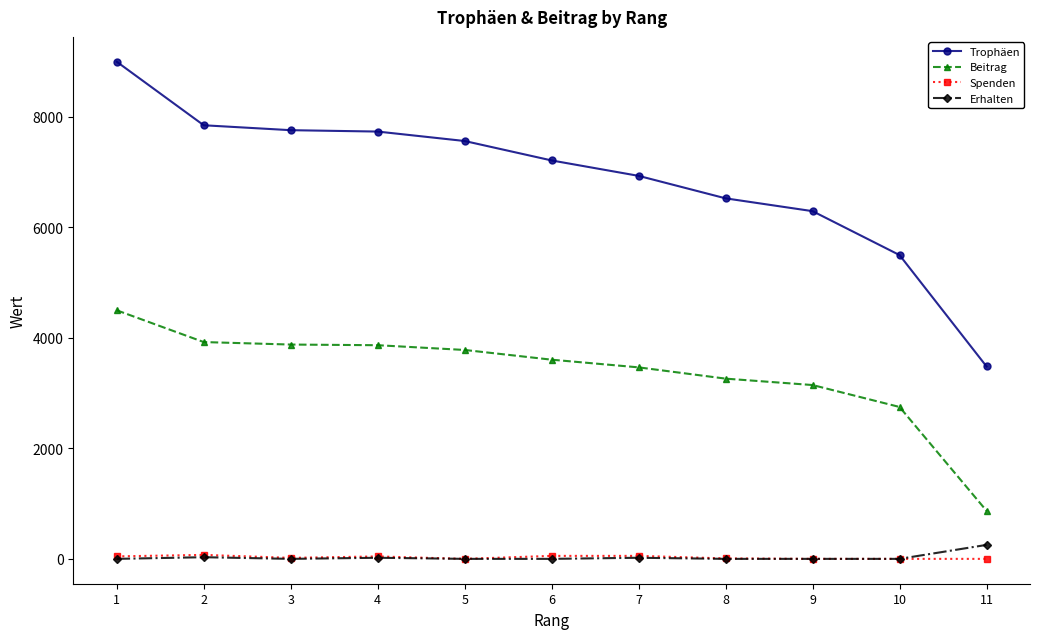

What is the maximum value shown in the chart?

9000